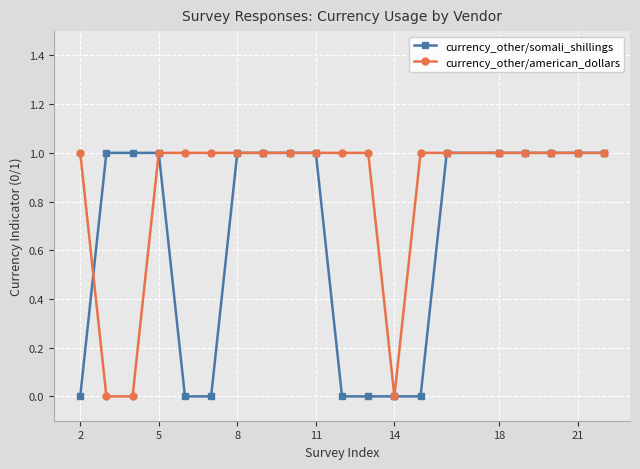

Which series has the largest total across all categories?

currency_other/american_dollars